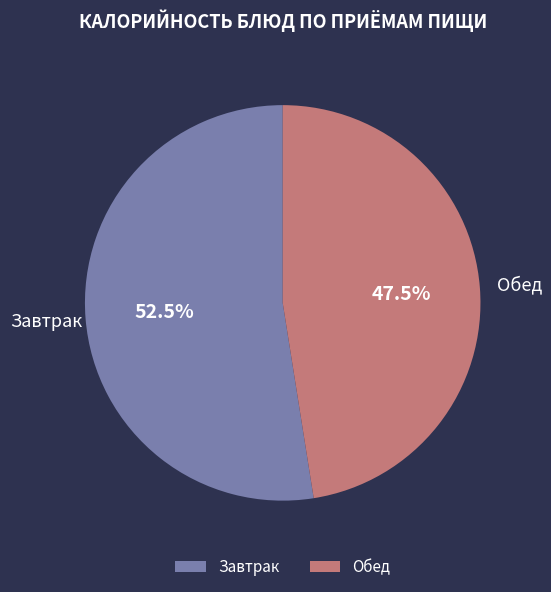

What is the smallest slice in the pie chart?

Обед